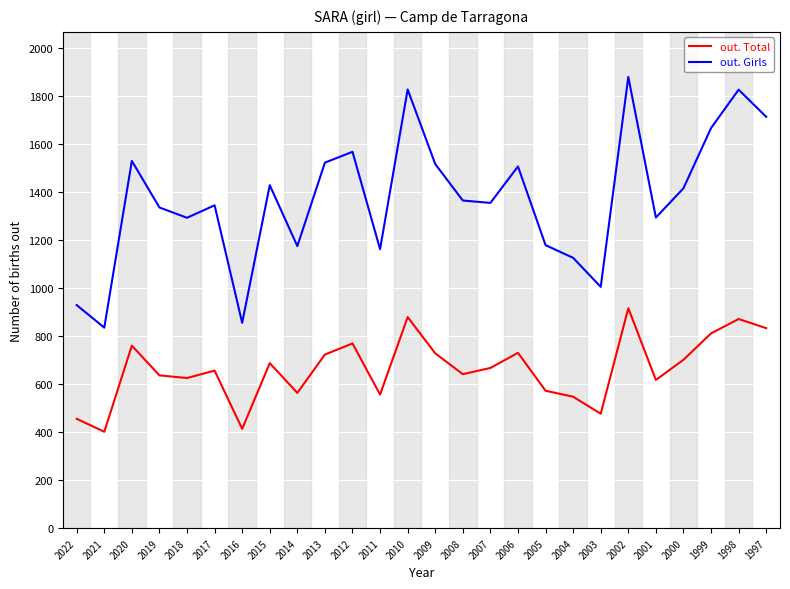

At which category is the sum across all series the highest?

2002